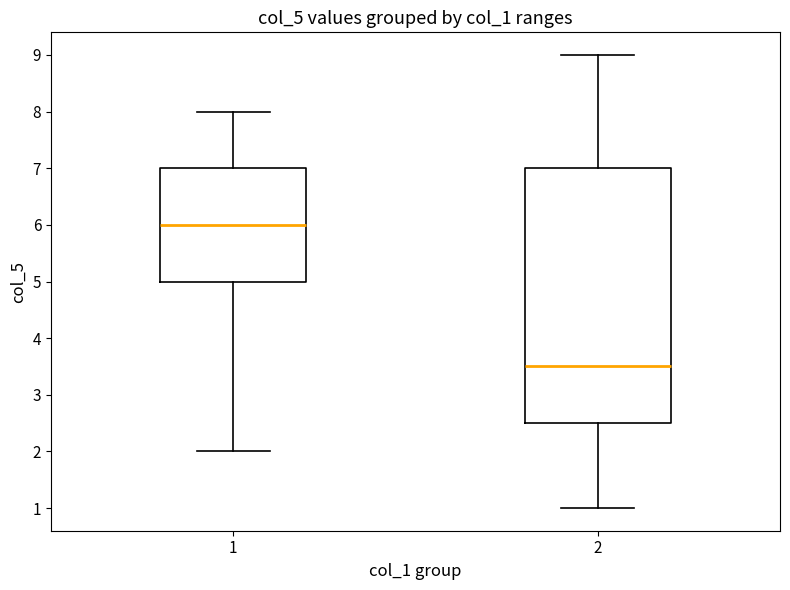

Which box has the lowest median line?

2